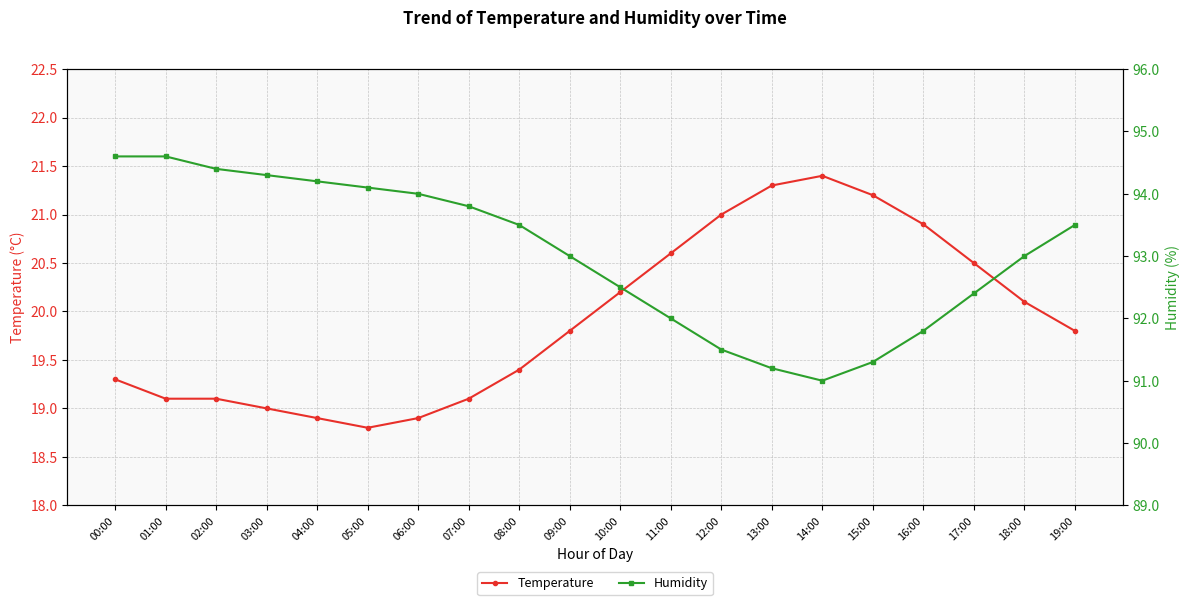

Reading left to right, what are all the values shown in this chart?

temperature: 19.3	19.1	19.1	19.0	18.9	18.8	18.9	19.1	19.4	19.8	20.2	20.6	21.0	21.3	21.4	21.2	20.9	20.5	20.1	19.8
humidity: 94.6	94.6	94.4	94.3	94.2	94.1	94.0	93.8	93.5	93.0	92.5	92.0	91.5	91.2	91.0	91.3	91.8	92.4	93.0	93.5